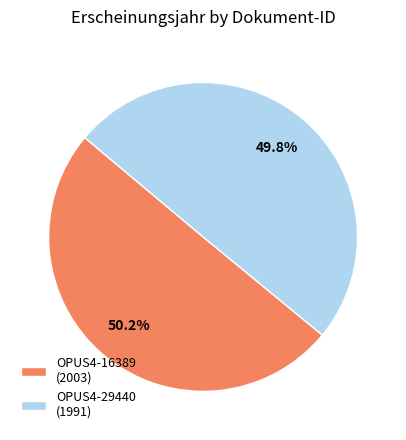

Is it true that OPUS4-16389 is 50% of the pie?

True